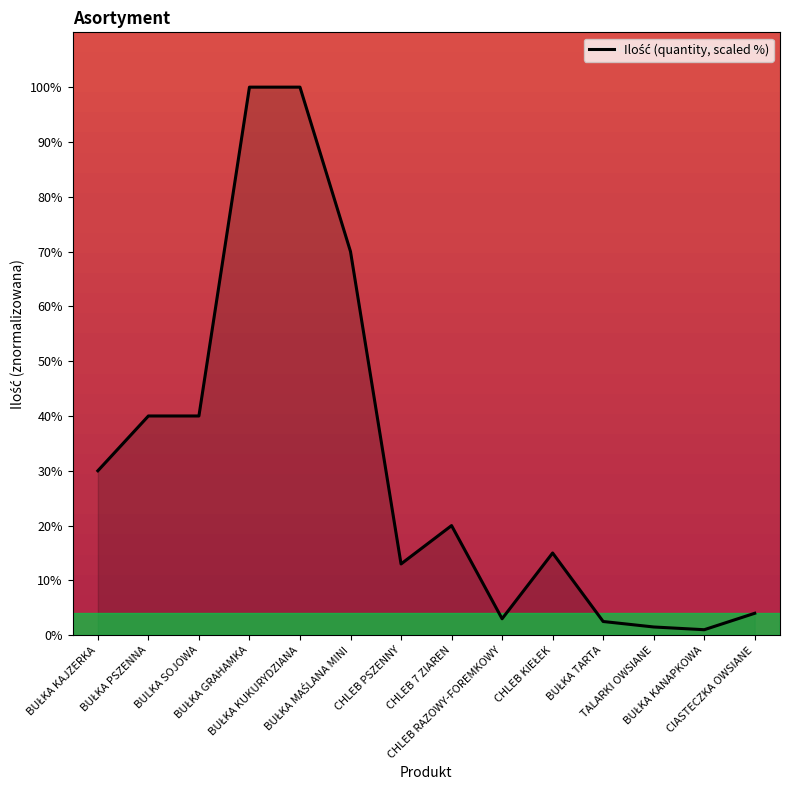

Count the number of categories in the chart.

14